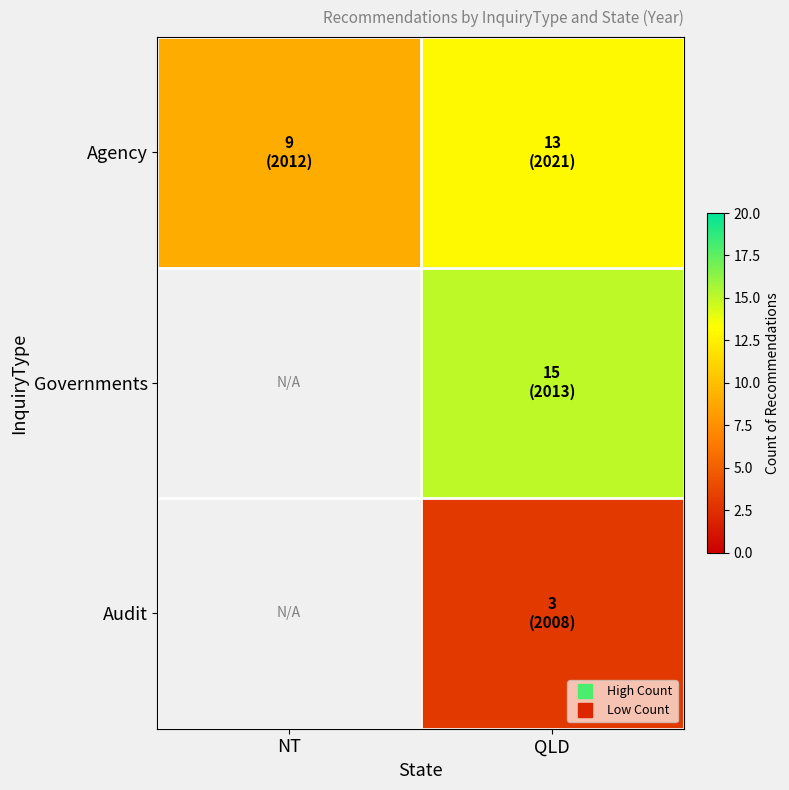

What is the difference between the maximum and minimum values in the Agency series?

4.0